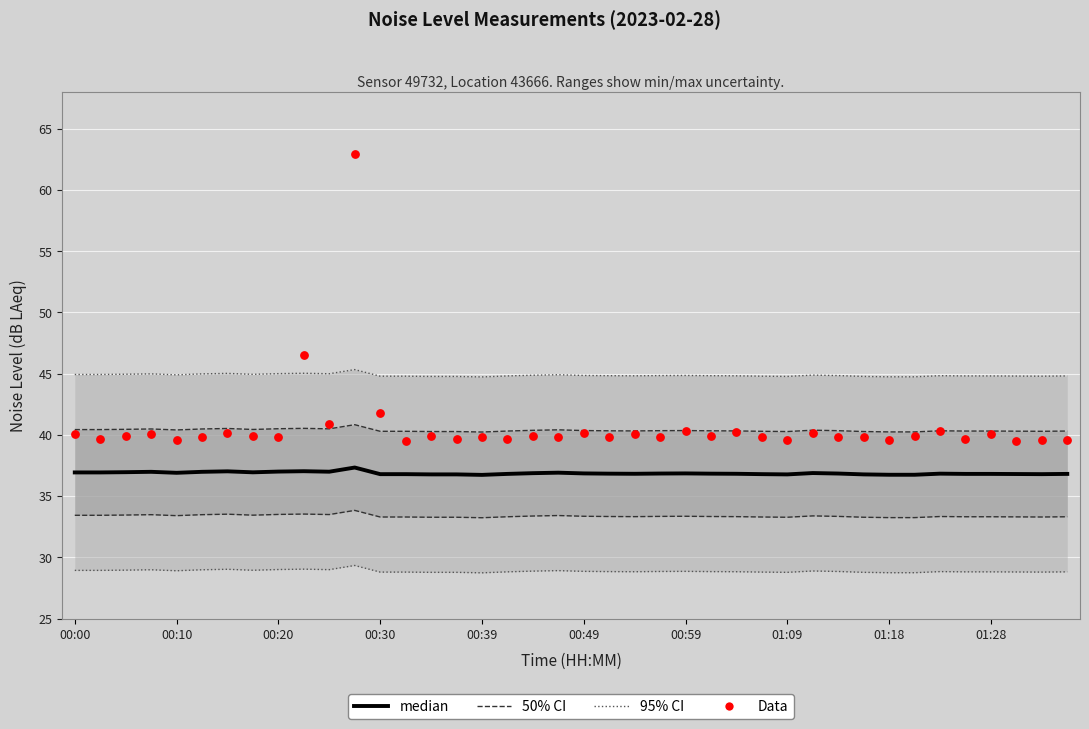

Which series has the widest spread of Y values?

Data (LA_max)